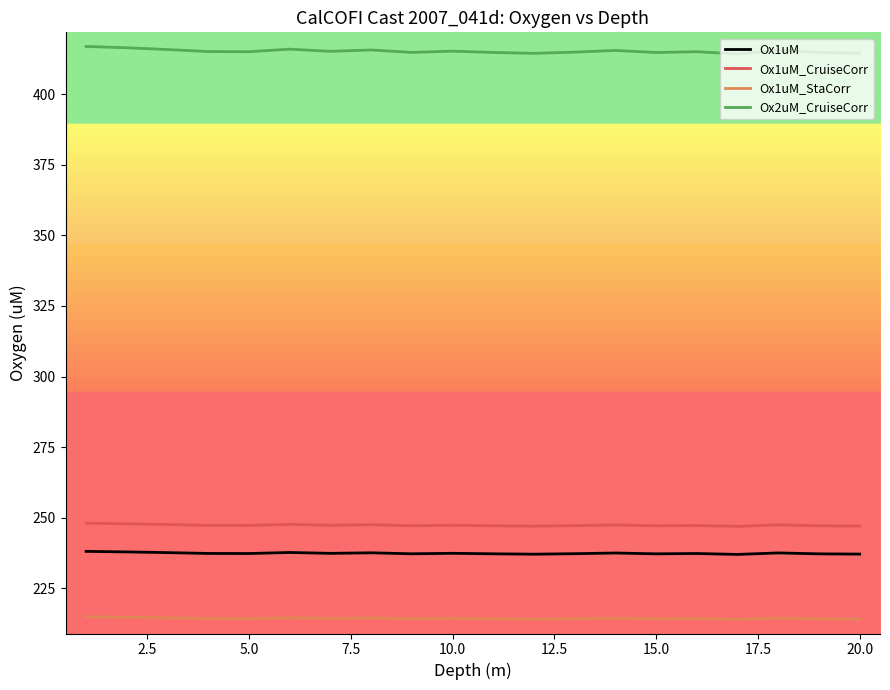

Which series has the largest range (max minus min)?

Ox2uM_CruiseCorr